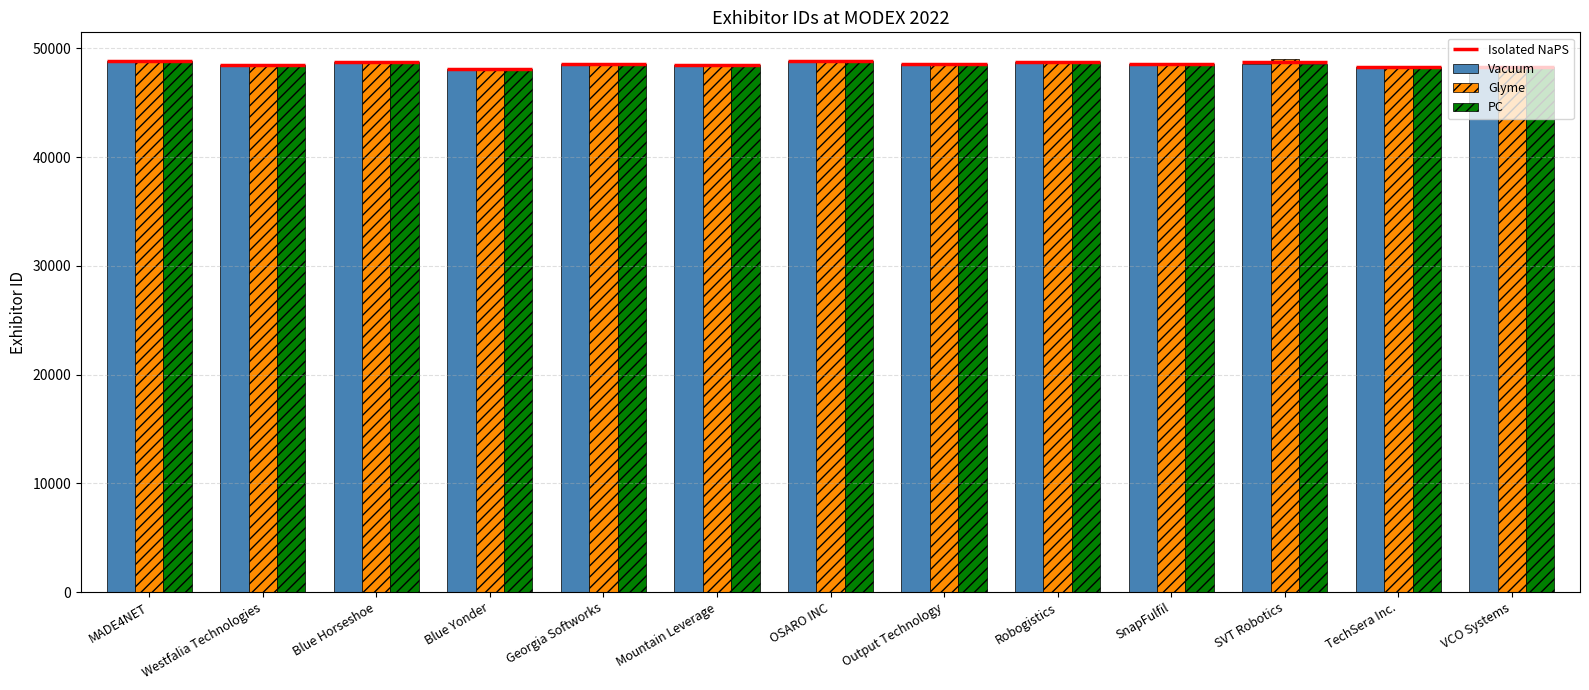

Read the Glyme value at Westfalia Technologies.

48465